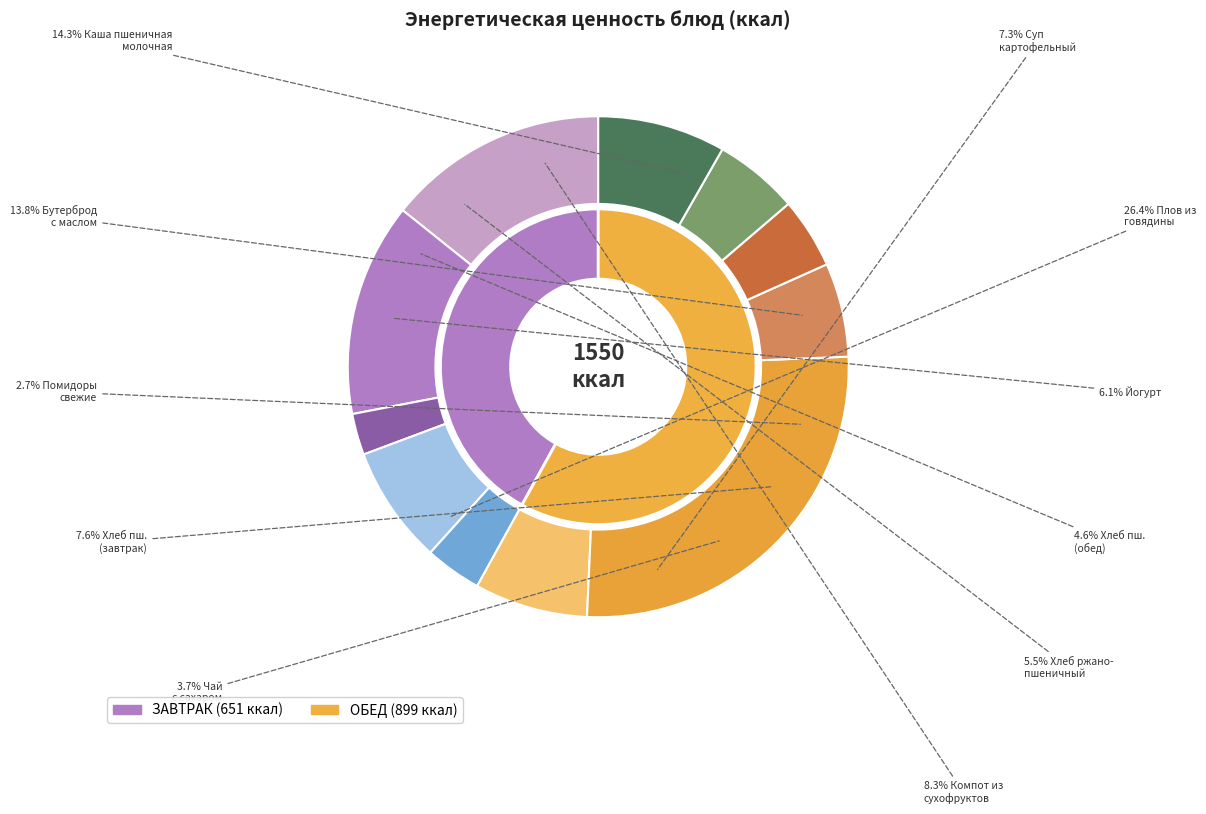

Is Бутерброд с маслом сливочным the majority of the pie?

No